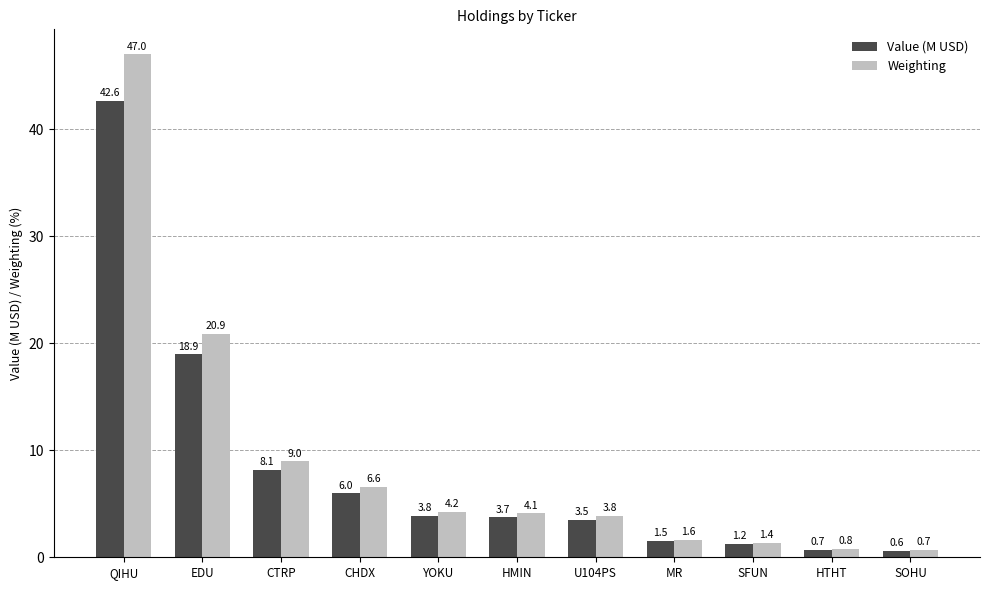

What is the difference between the Value (M USD) values at HMIN and U104PS?

0.2